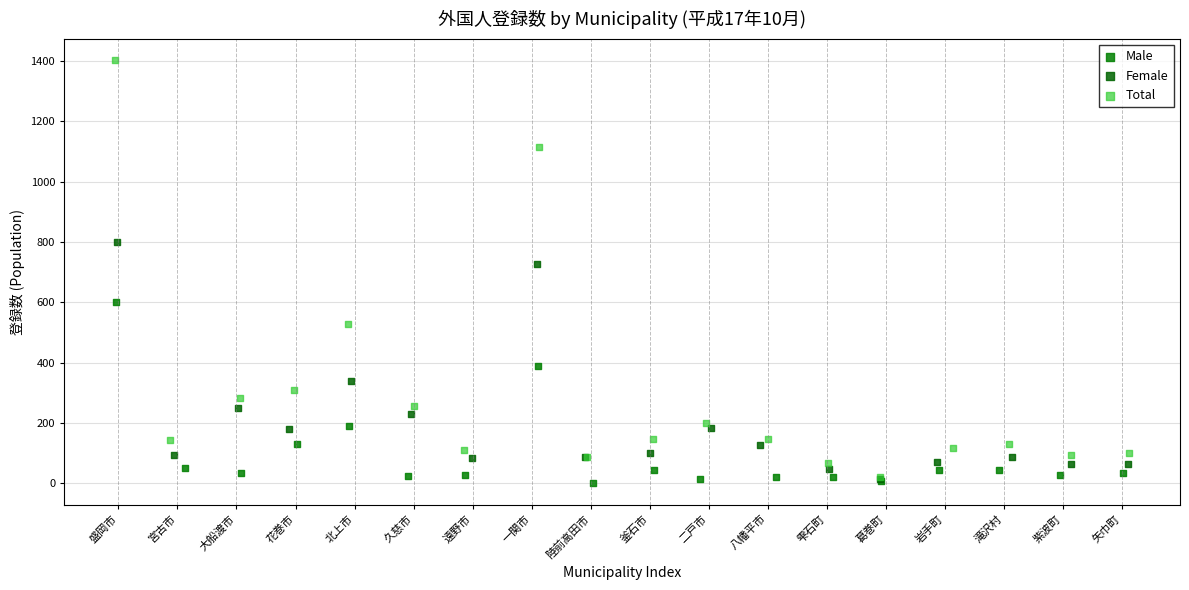

Which series contains the highest Y value?

Total